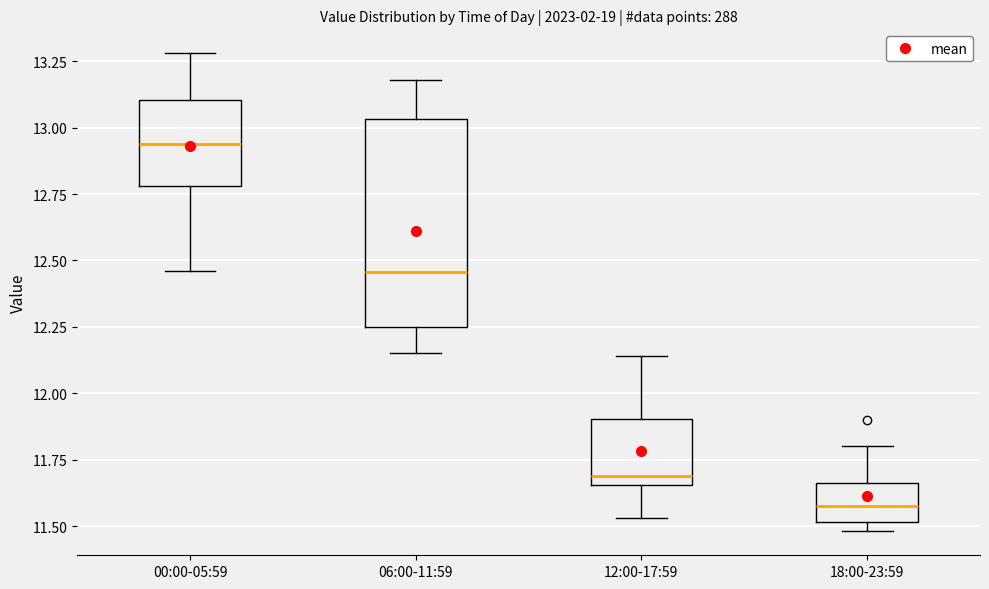

Reading left to right, transcribe this box plot: for each box, give where its median line is, the range the box spans, and where its two whiskers end, as read against the y-axis. The values are not printed on the chart, so give them approximately, as read against the axis.

00:00-05:59: median 12.95, box 12.80 to 13.10, whiskers 12.45 to 13.30
06:00-11:59: median 12.45, box 12.25 to 13.05, whiskers 12.15 to 13.20
12:00-17:59: median 11.70, box 11.65 to 11.90, whiskers 11.55 to 12.15
18:00-23:59: median 11.60, box 11.50 to 11.65, whiskers 11.50 (just below the box's lower edge) to 11.80